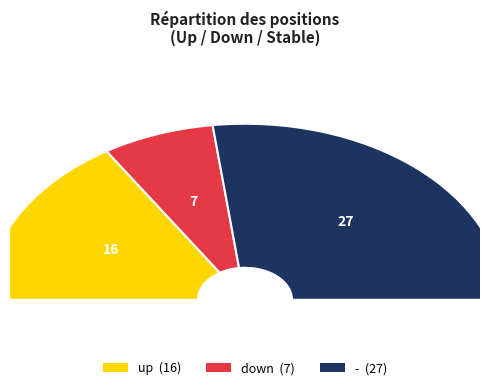

To the nearest percent, what is the average slice percentage?

33%